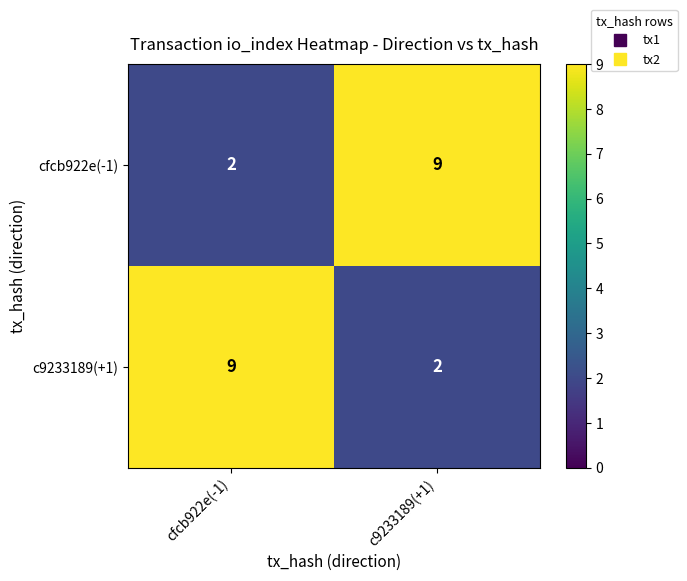

Reading left to right, list all the values displayed in this chart.

cfcb922e(-1): cfcb922e(-1)=2	c9233189(+1)=9
c9233189(+1): cfcb922e(-1)=9	c9233189(+1)=2